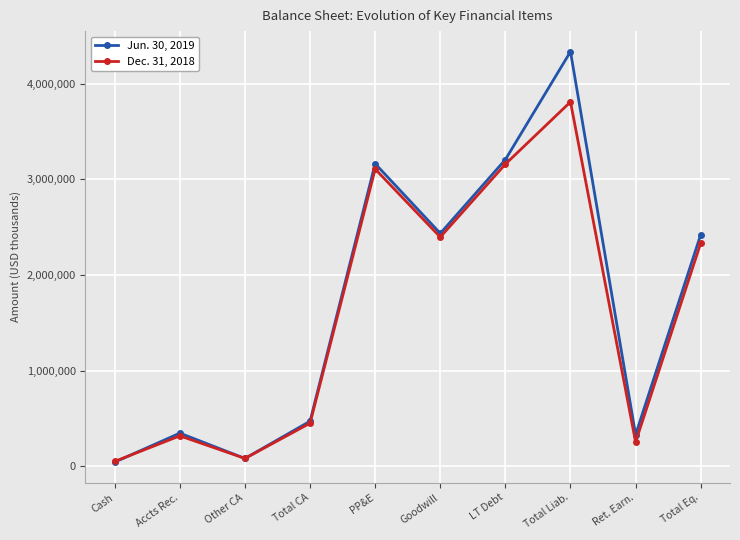

Which series has the widest spread of values?

Jun. 30, 2019